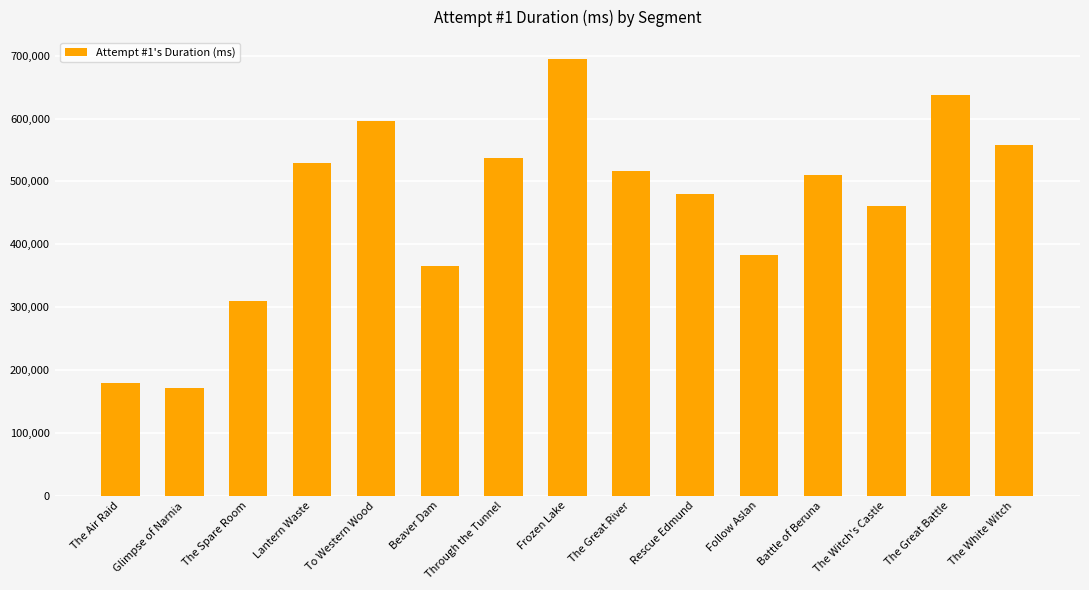

List the labels in order of value, largest first.

Frozen Lake, The Great Battle, To Western Wood, The White Witch, Through the Tunnel, Lantern Waste, The Great River, Battle of Beruna, Rescue Edmund, The Witch's Castle, Follow Aslan, Beaver Dam, The Spare Room, The Air Raid, Glimpse of Narnia